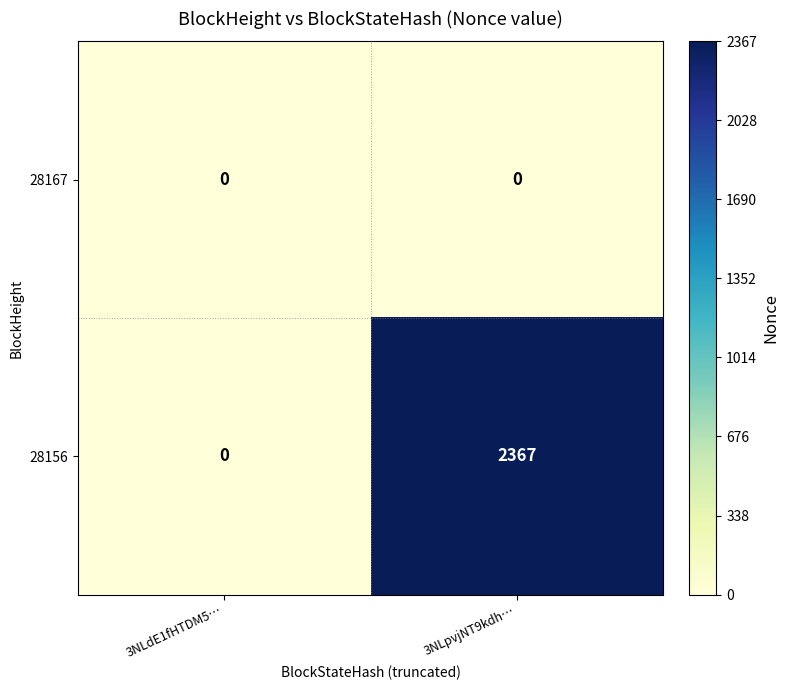

What is the highest value of the 28156 series?

2367